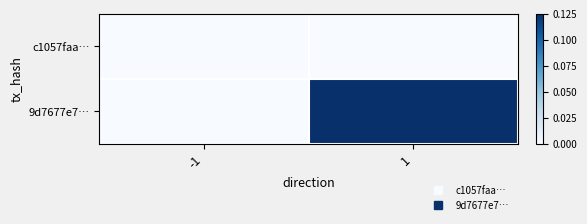

Which series has the largest total across all categories?

9d7677e7…